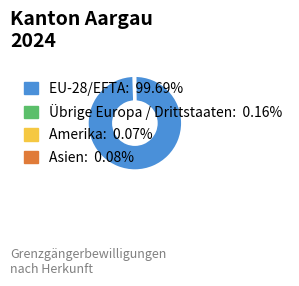

Which slice represents more than half of the pie?

EU-28/EFTA